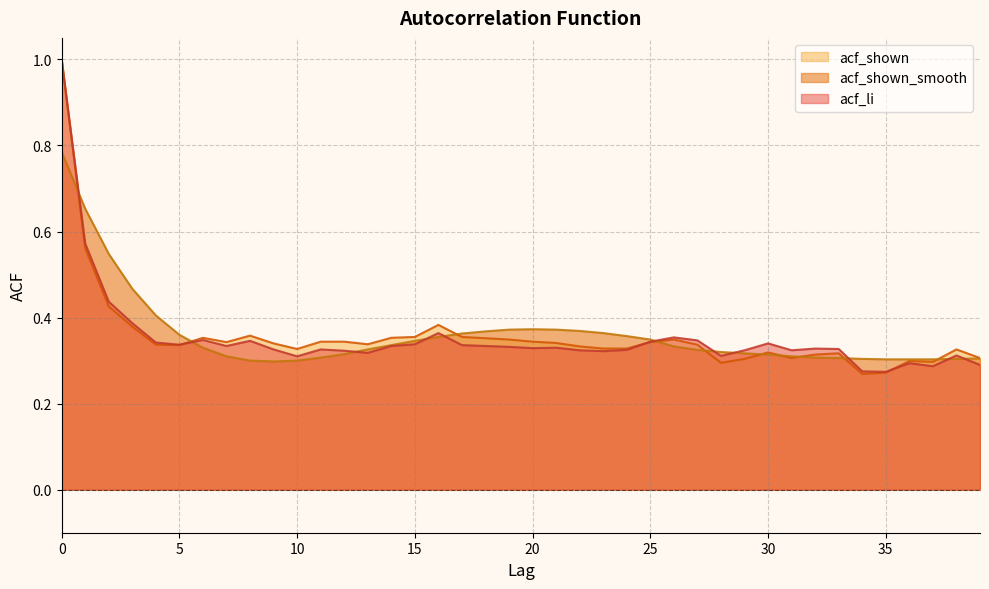

Reading right to left, extract all data points from this chart.

acf_li: 39=0.3	38=0.3	37=0.3	36=0.3	35=0.3	34=0.3	33=0.3	32=0.3	31=0.3	30=0.3	29=0.3	28=0.3	27=0.3	26=0.4	25=0.3	24=0.3	23=0.3	22=0.3	21=0.3	20=0.3	19=0.3	18=0.3	17=0.3	16=0.4	15=0.3	14=0.3	13=0.3	12=0.3	11=0.3	10=0.3	9=0.3	8=0.3	7=0.3	6=0.3	5=0.3	4=0.3	3=0.4	2=0.4	1=0.6	0=1.0
acf_shown: 39=0.3	38=0.3	37=0.3	36=0.3	35=0.3	34=0.3	33=0.3	32=0.3	31=0.3	30=0.3	29=0.3	28=0.3	27=0.3	26=0.3	25=0.3	24=0.3	23=0.3	22=0.3	21=0.3	20=0.3	19=0.3	18=0.4	17=0.4	16=0.4	15=0.4	14=0.4	13=0.3	12=0.3	11=0.3	10=0.3	9=0.3	8=0.4	7=0.3	6=0.4	5=0.3	4=0.3	3=0.4	2=0.4	1=0.6	0=1.0
acf_shown_smooth: 39=0.3	38=0.3	37=0.3	36=0.3	35=0.3	34=0.3	33=0.3	32=0.3	31=0.3	30=0.3	29=0.3	28=0.3	27=0.3	26=0.3	25=0.3	24=0.4	23=0.4	22=0.4	21=0.4	20=0.4	19=0.4	18=0.4	17=0.4	16=0.4	15=0.3	14=0.3	13=0.3	12=0.3	11=0.3	10=0.3	9=0.3	8=0.3	7=0.3	6=0.3	5=0.4	4=0.4	3=0.5	2=0.5	1=0.7	0=0.8